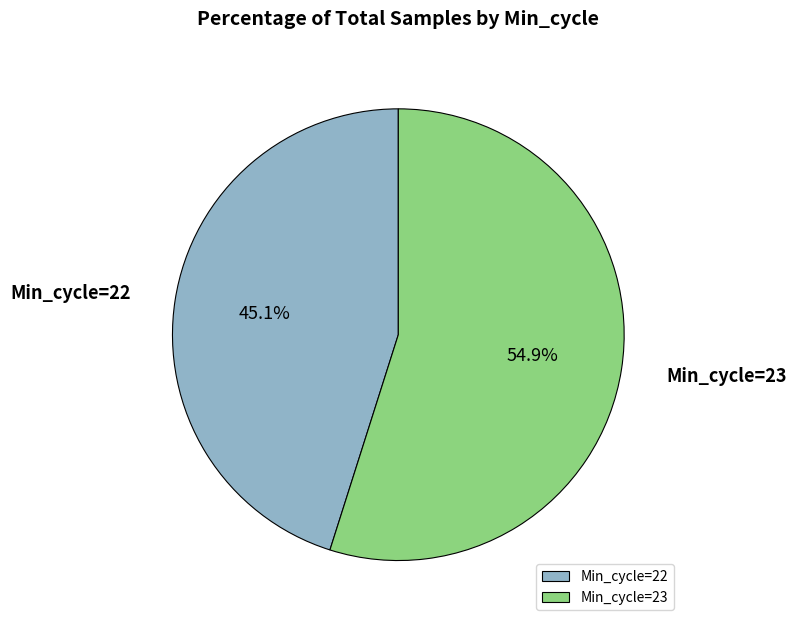

Is the sum of Min_cycle=23 and Min_cycle=22 greater than half?

Yes